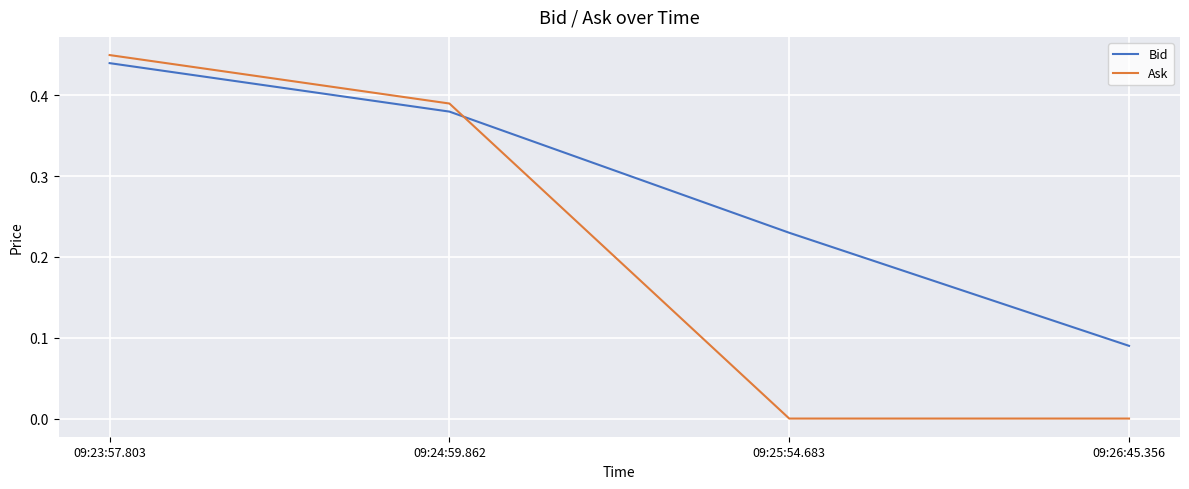

Which series changed the most between 09:25:54.683 and 09:26:45.356?

Bid